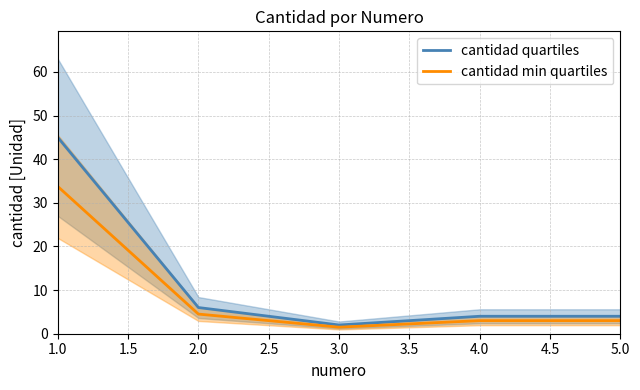

Read the cantidad min quartiles value at 2.0.

4.5